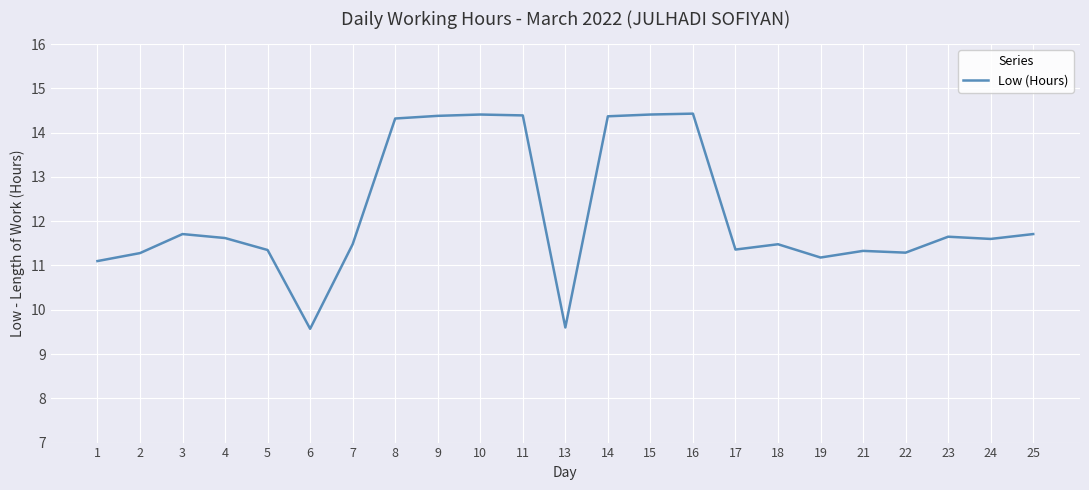

What is the sum of the values at 15 and 4?

26.0